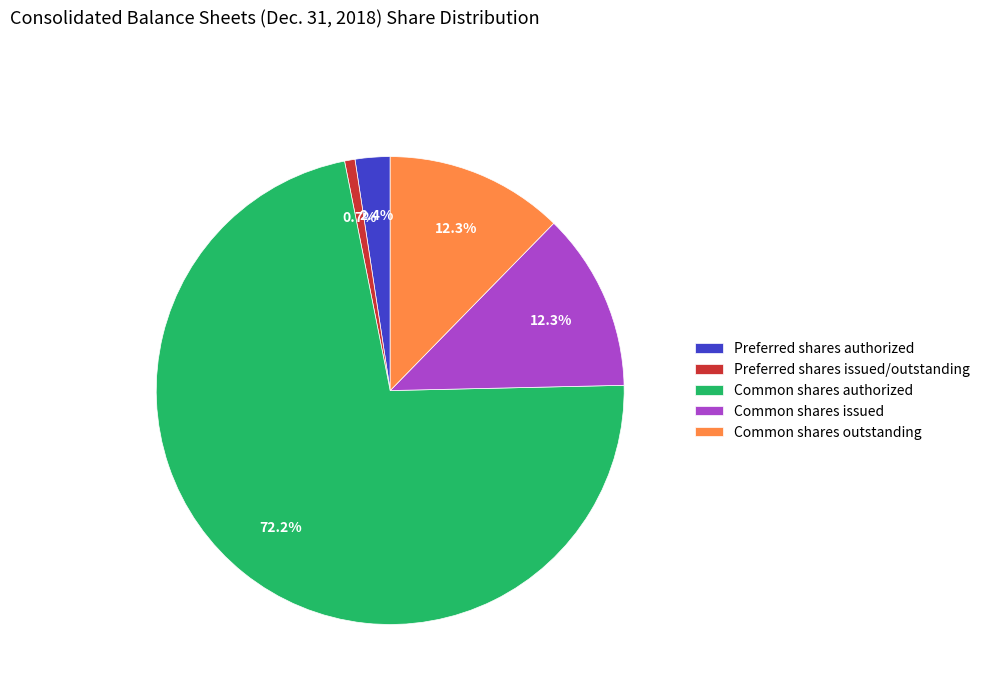

Does any single category account for the majority?

Yes